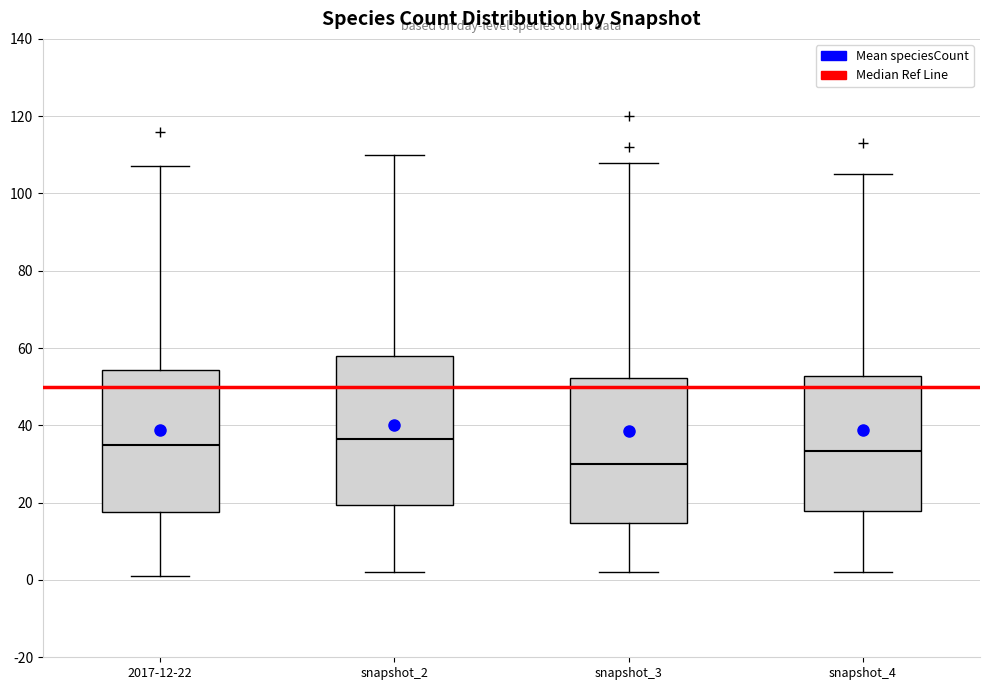

Which box's median line is the lowest?

snapshot_3